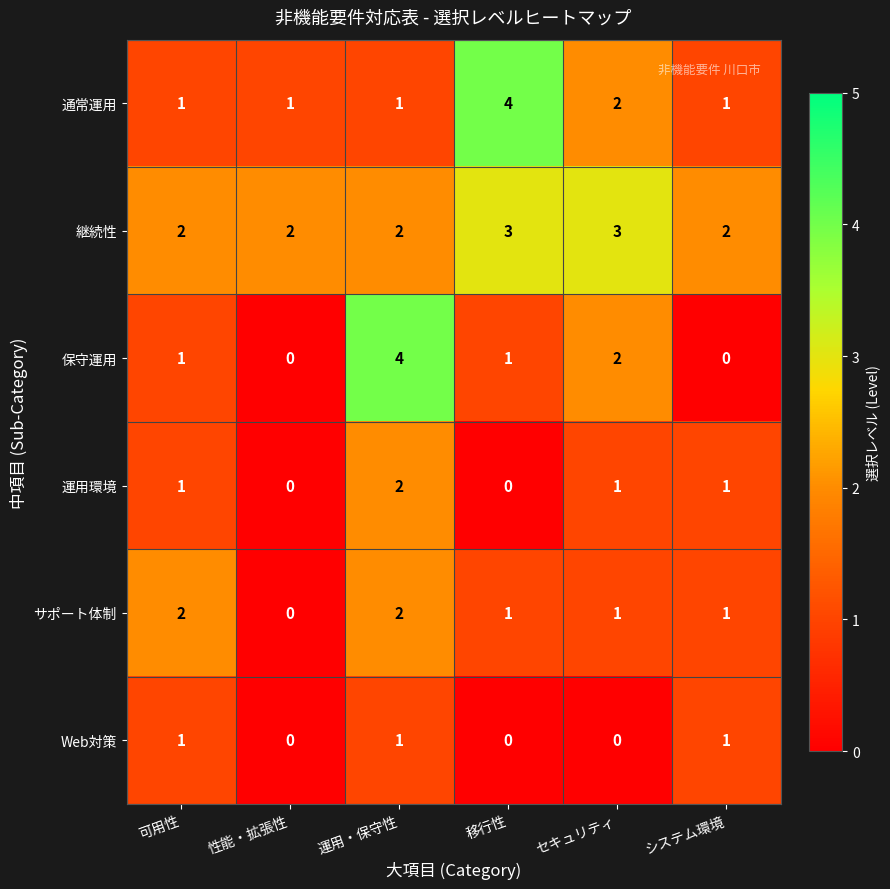

The 継続性 series shows 3 at 可用性. True or false?

False